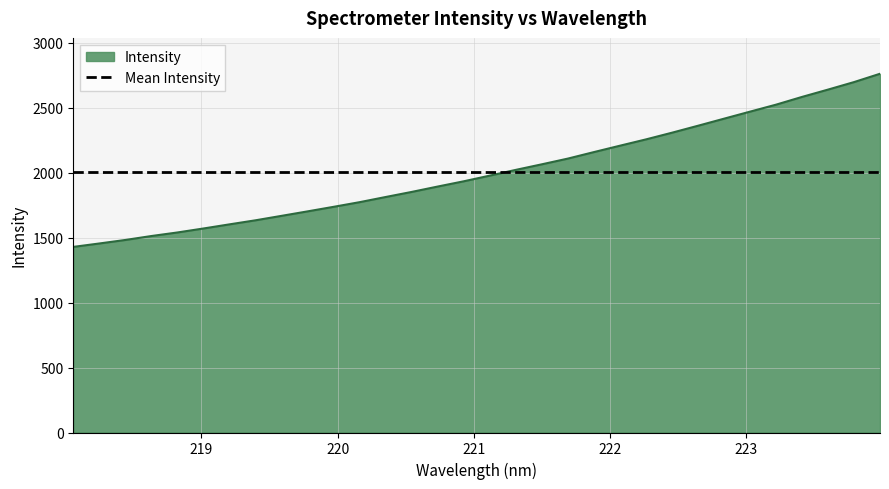

True or false: the data shows 3386.8 at 222.6447.

False